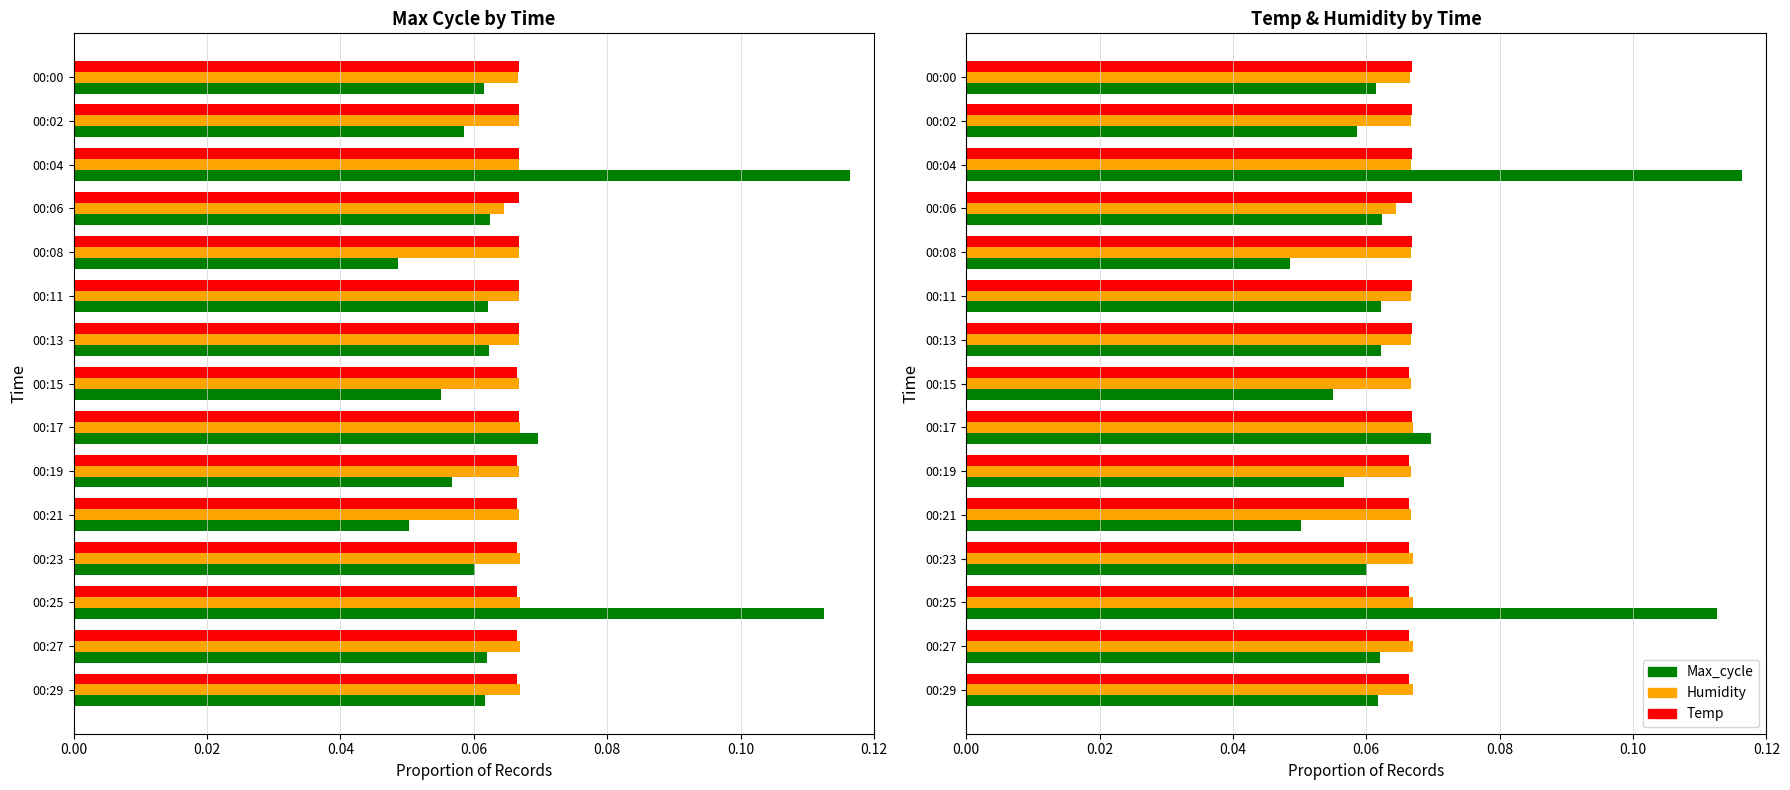

Is it true that Max_cycle equals 0.0 at 00:17?

False